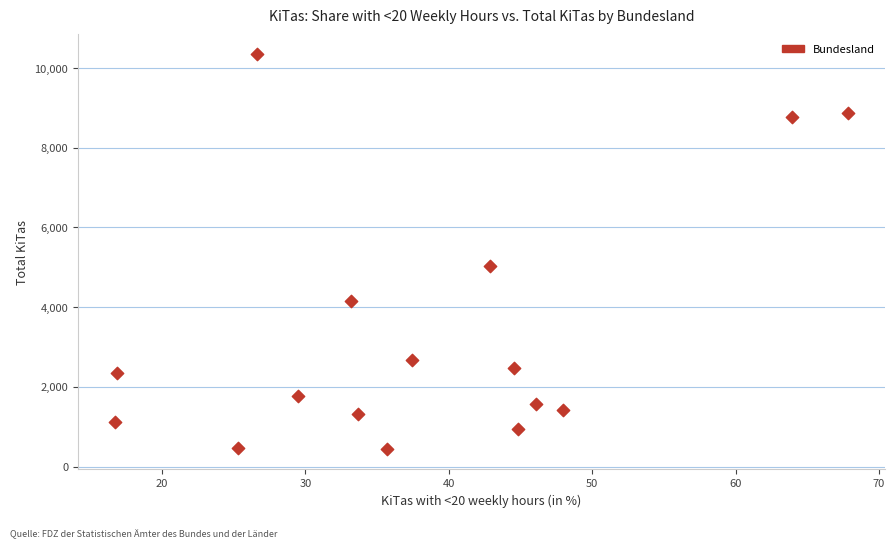

What is the range of Y values (max minus min)?

9910